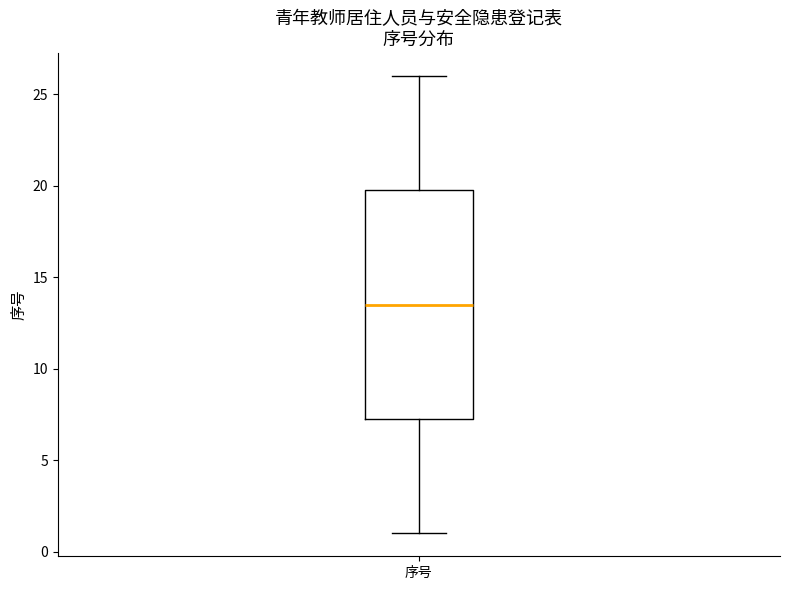

Read this box plot against the y-axis: the position of the median line, the range covered by the box, and the ends of both whiskers. The values are not printed on the chart, so give them approximately, as read against the axis.

median 13.5, box 7.5 to 20.0, whiskers 1.0 to 26.0